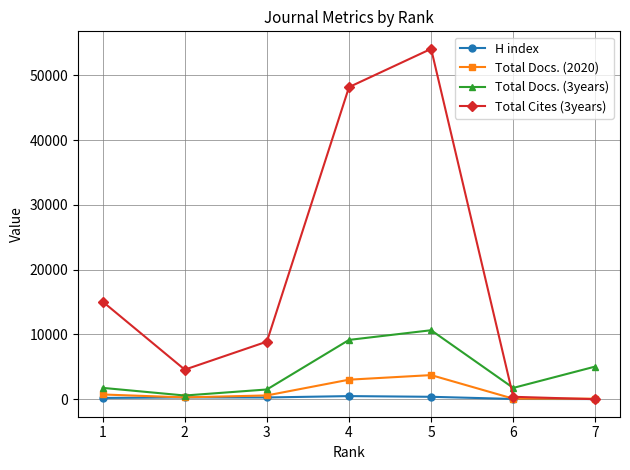

What is the maximum value for Total Docs. (3years)?

10649